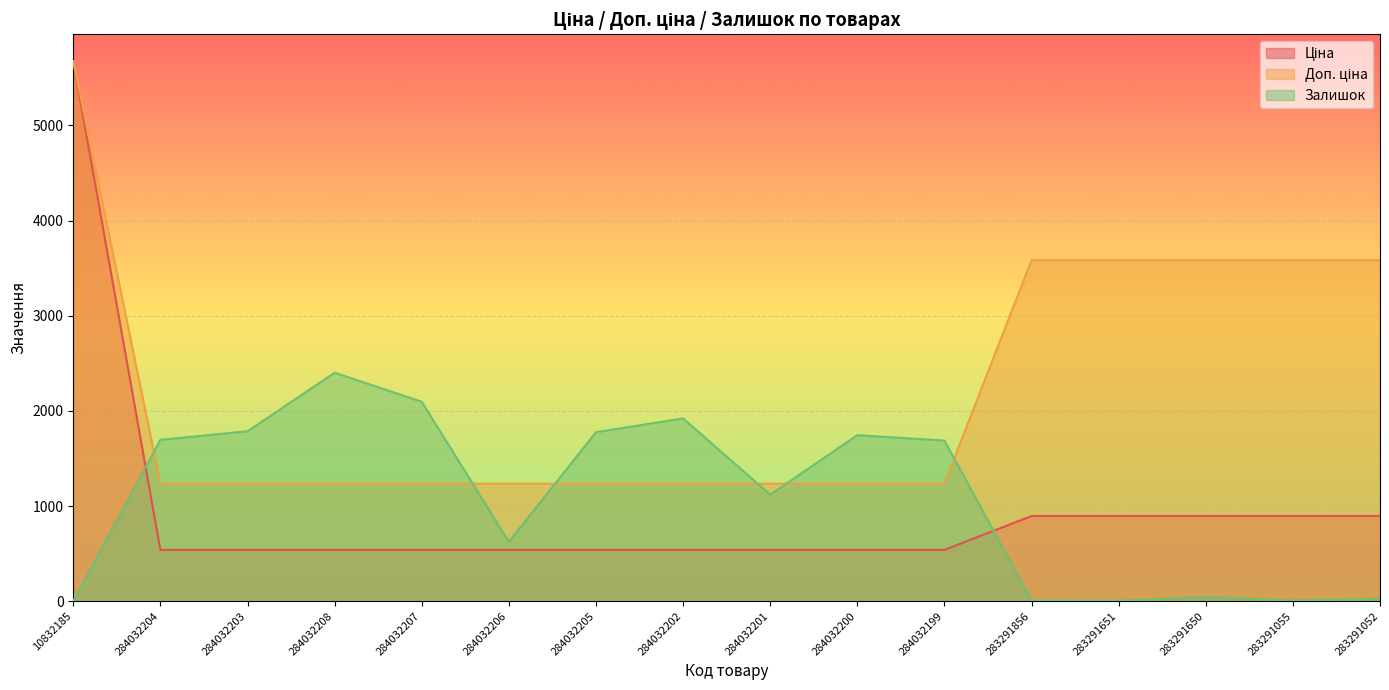

How many lines are shown in the chart?

3